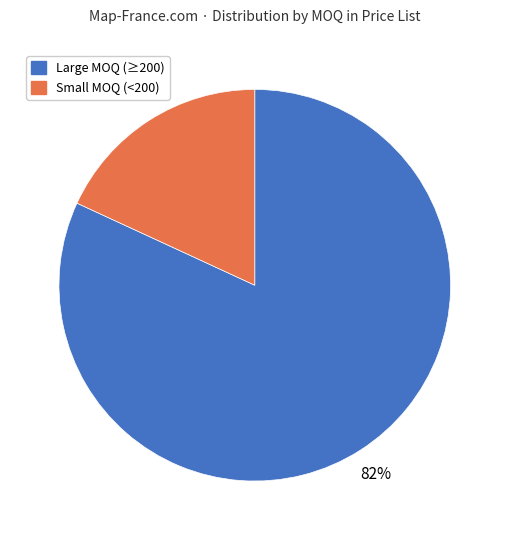

True or false: Large MOQ (≥200) accounts for 82% of the total.

True